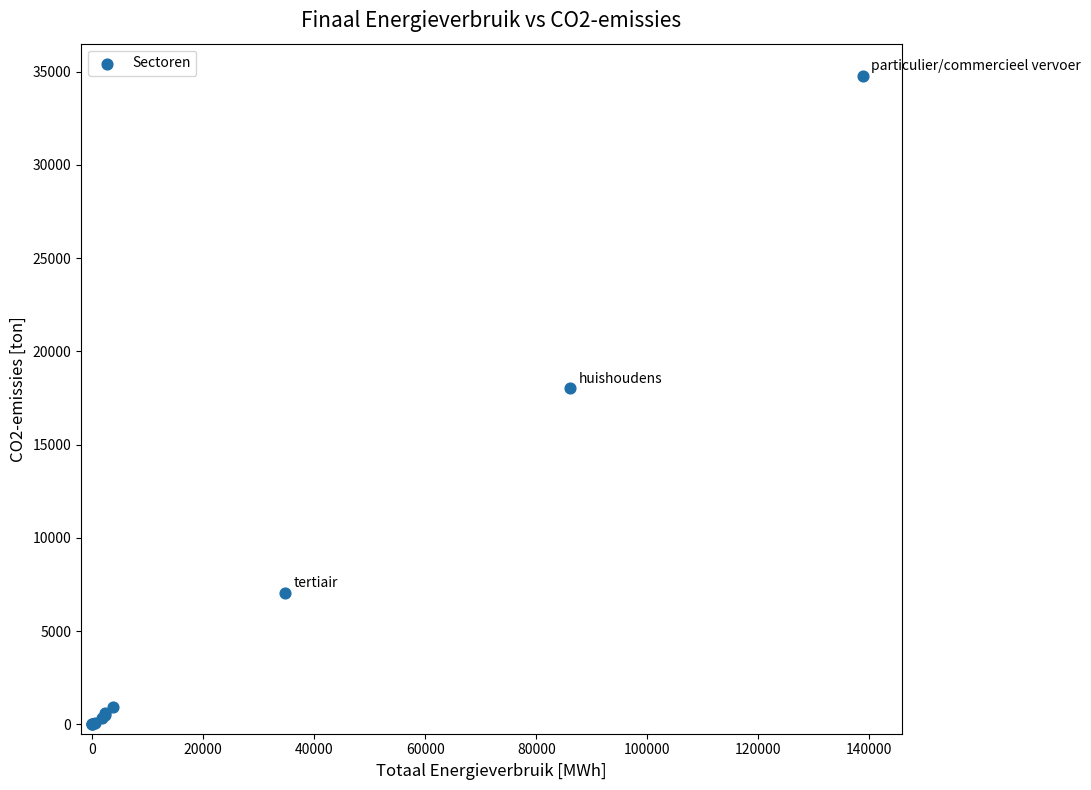

What Y value in the scatter plot is closest to 17381?

18026.8